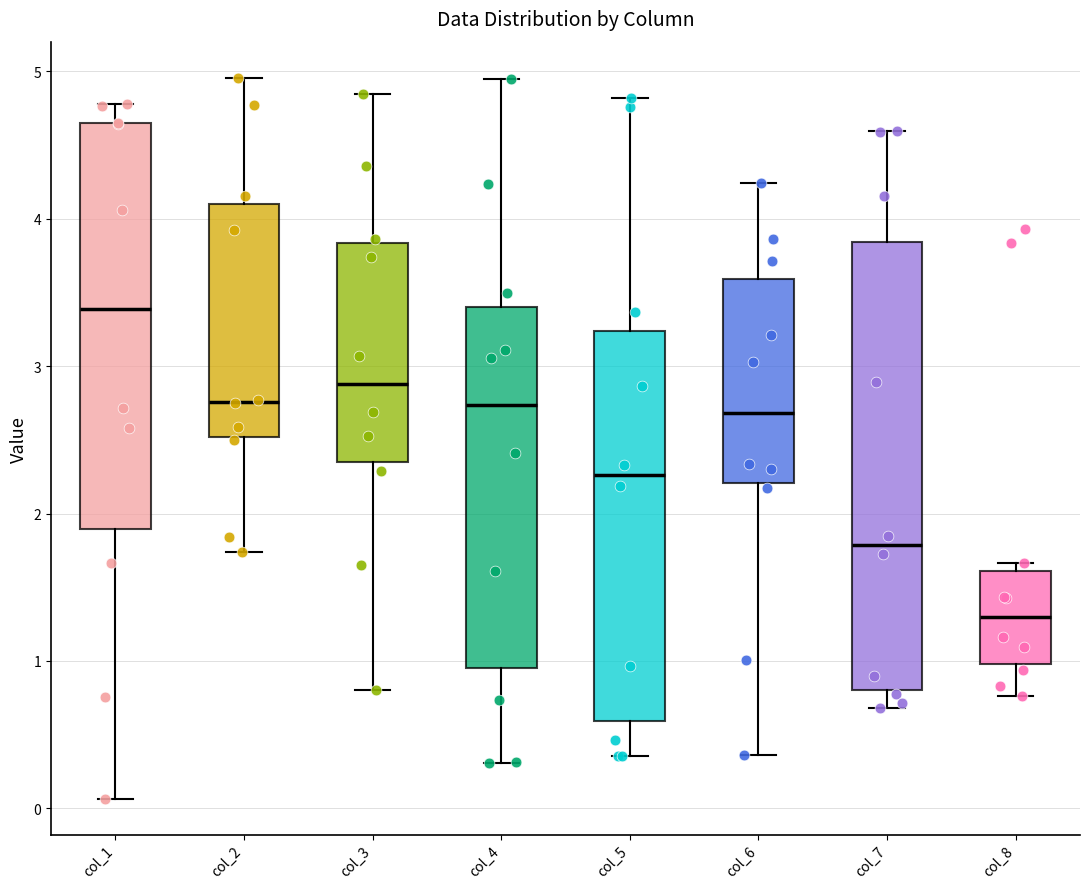

Comparing the boxes themselves (not the whiskers), which one is the tallest?

col_7